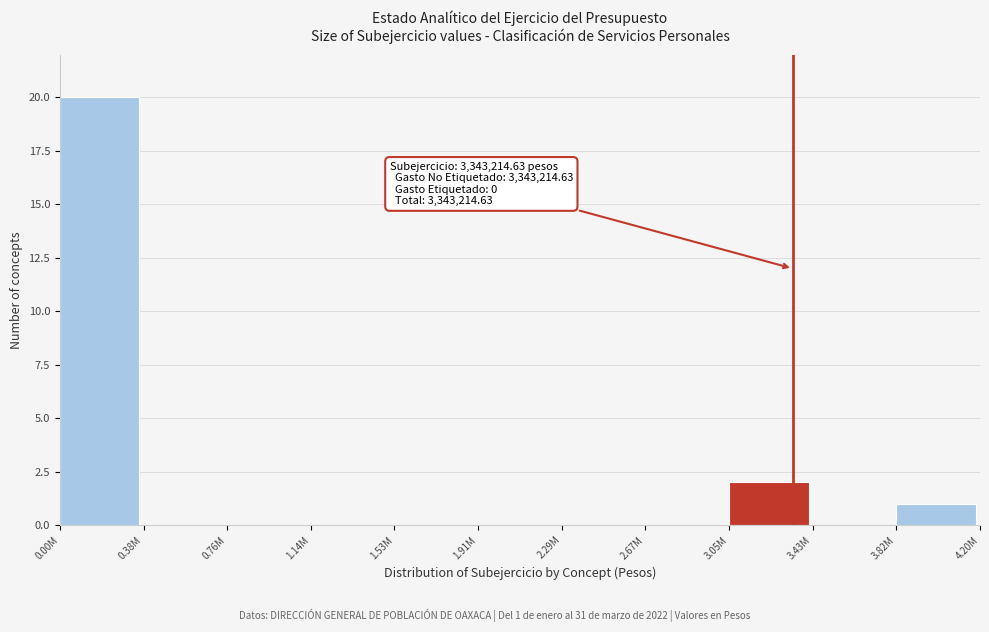

Reading left to right, extract all data points from this chart.

0.00M=20	0.38M=0	0.76M=0	1.14M=0	1.53M=0	1.91M=0	2.29M=0	2.67M=0	3.05M=2	3.43M=0	3.82M=1